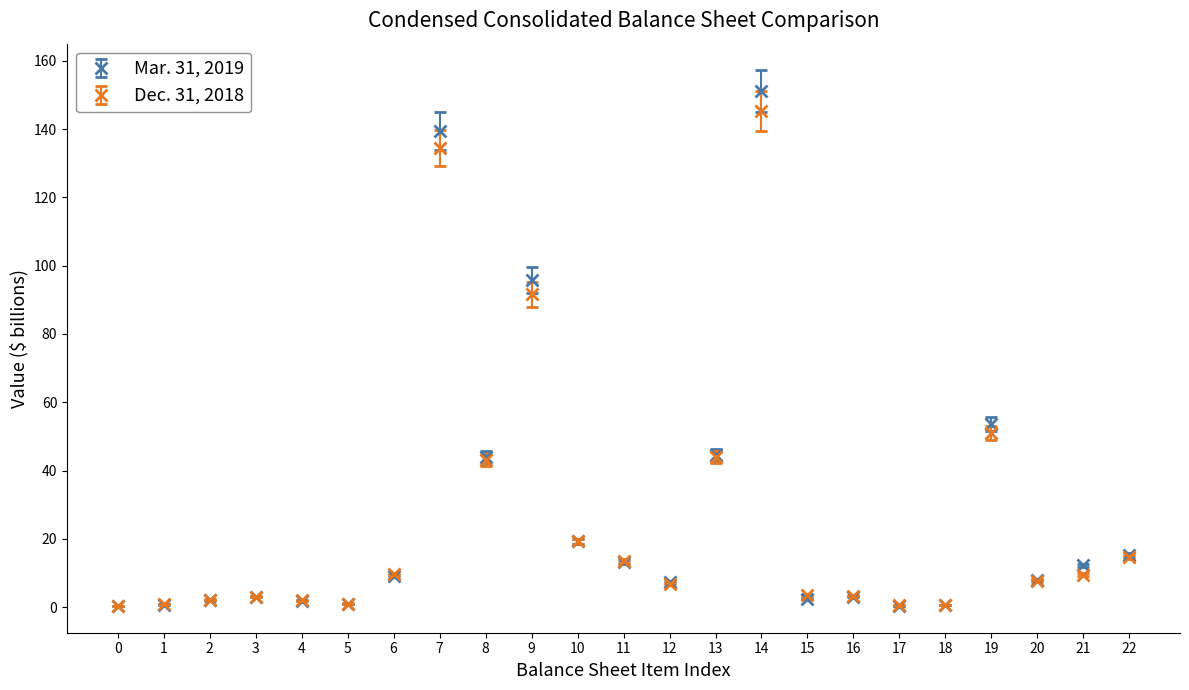

Is it true that Dec. 31, 2018 equals 4.2 at 21?

False